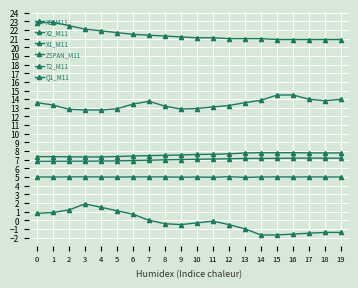

What value does the Q1_M11 series have at 6?

5.0